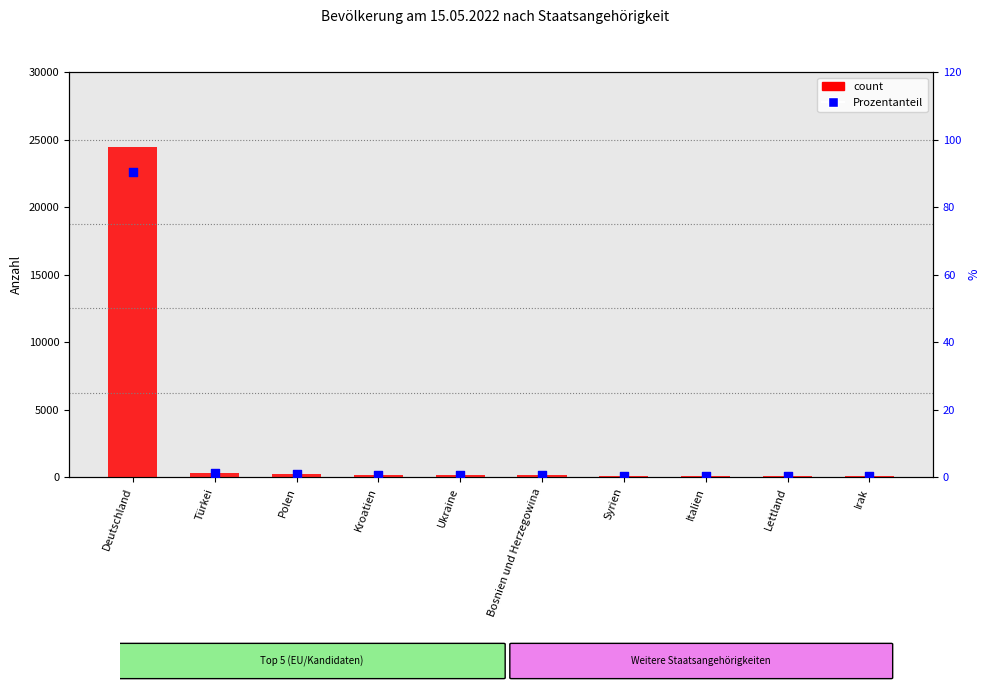

Which series contains the lowest Y value?

percentile rank within the sample